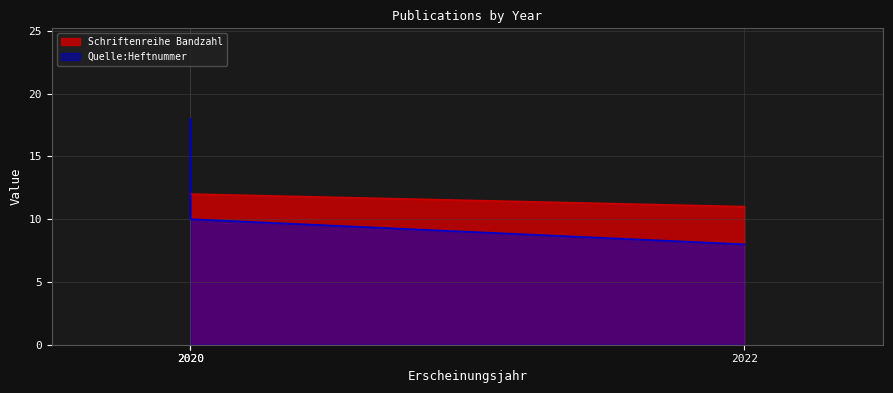

What is the maximum value shown in the chart?

18